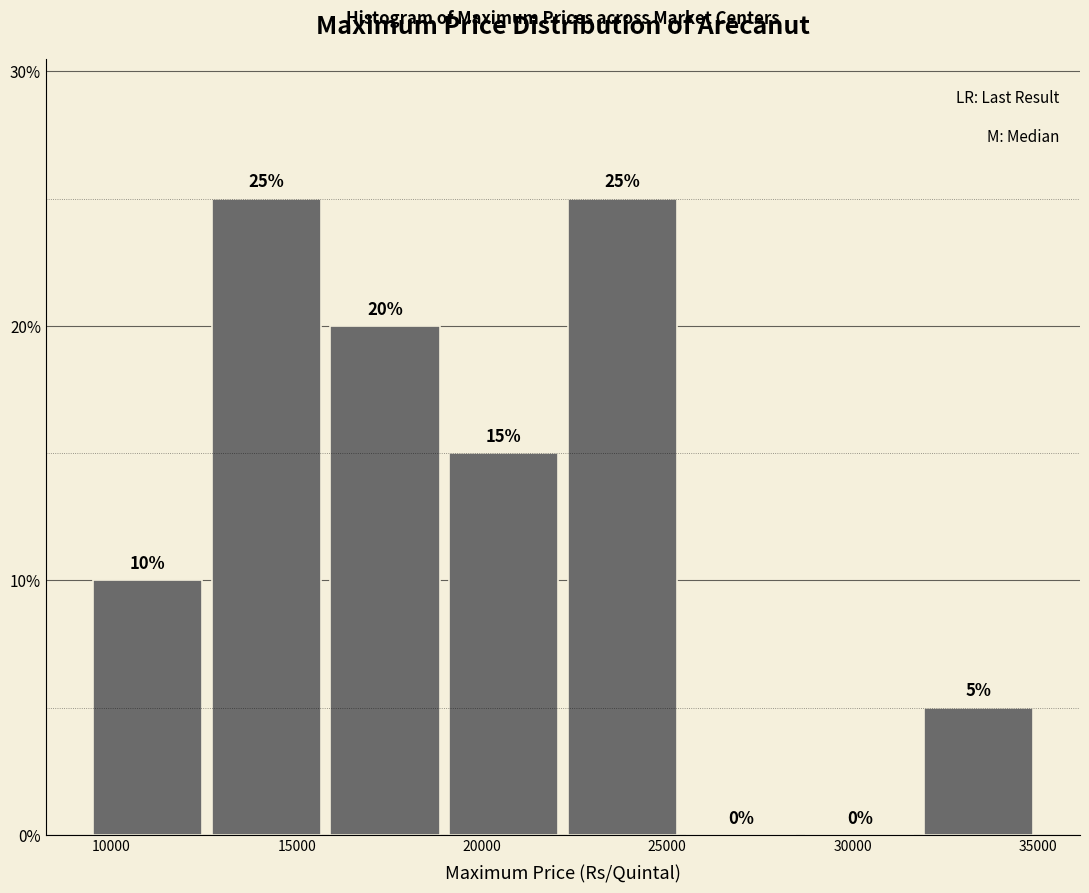

Reading left to right, transcribe this chart: for each bar, give the range it covers on the x-axis and its height. The bar edges are not printed on the chart, so give them approximately, as read against the axis.

9500 to 12500: 10
12500 to 16000: 25
16000 to 19000: 20
19000 to 22000: 15
22000 to 25500: 25
25500 to 28500: 0
28500 to 32000: 0
32000 to 35000: 5